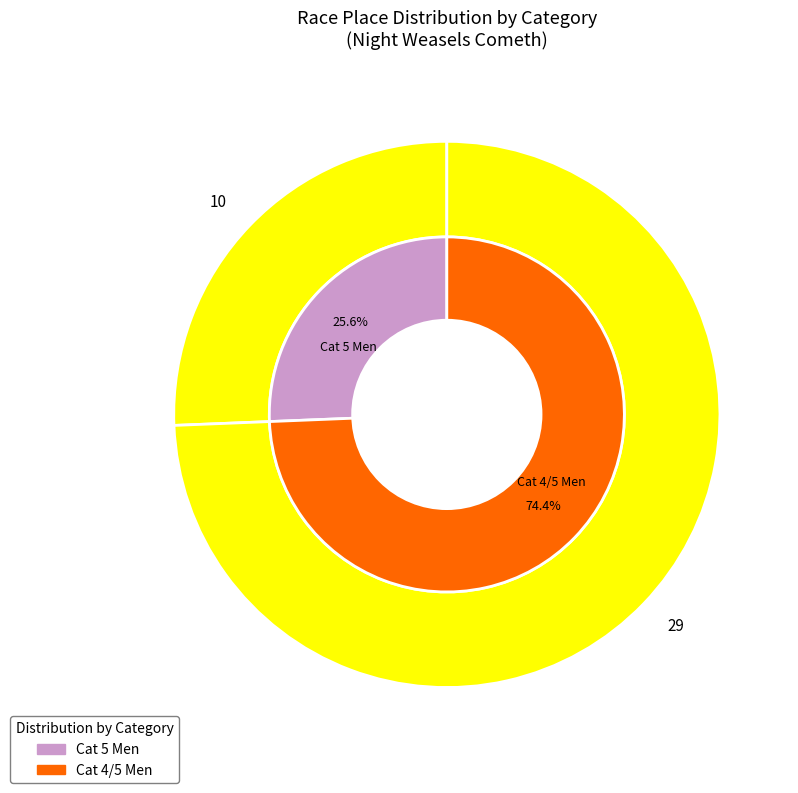

Which slice is the smallest?

Cat 5 Men